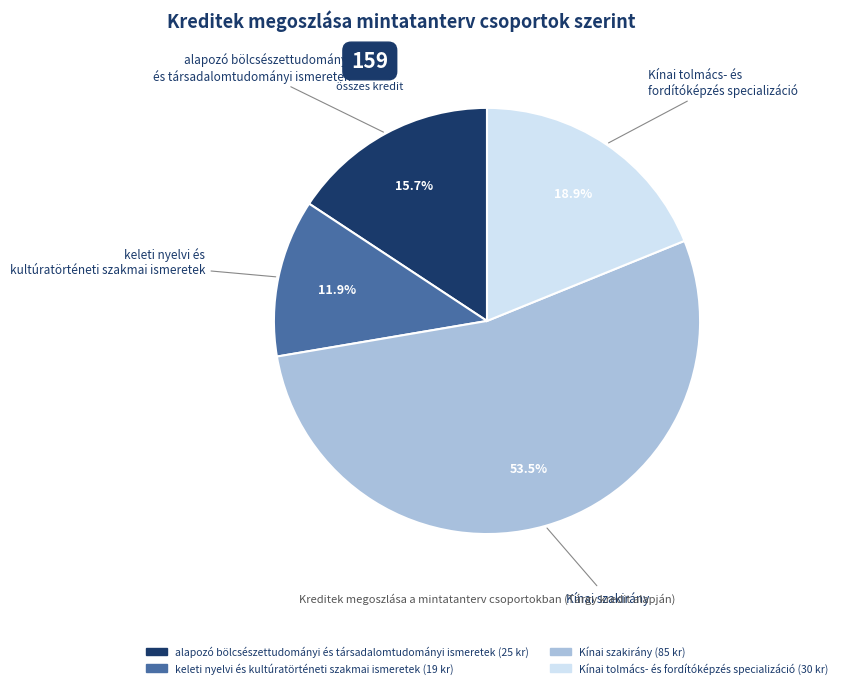

To the nearest percent, what is the difference between the largest and smallest slice percentages?

42%